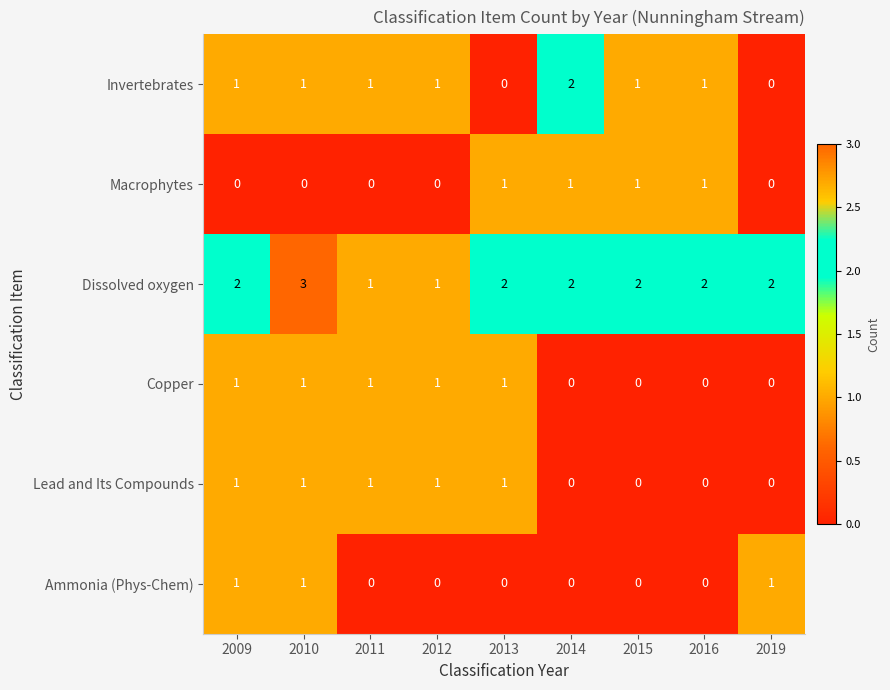

True or false: Copper has a value of 1 at 2009.

True